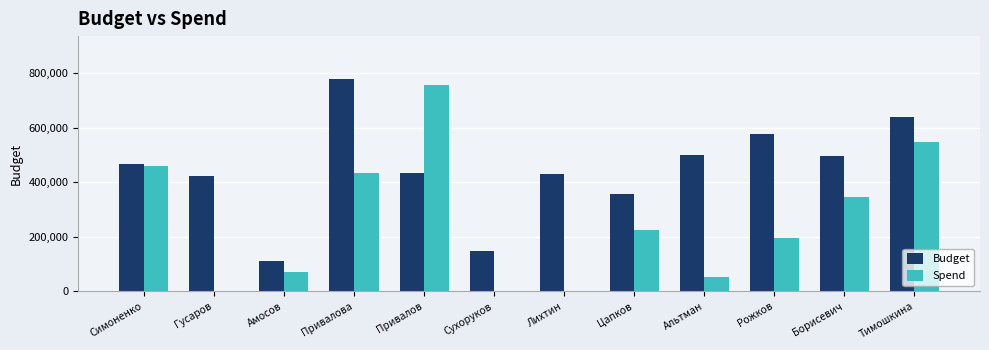

The value of Budget at Рожков is 905238.7. True or false?

False